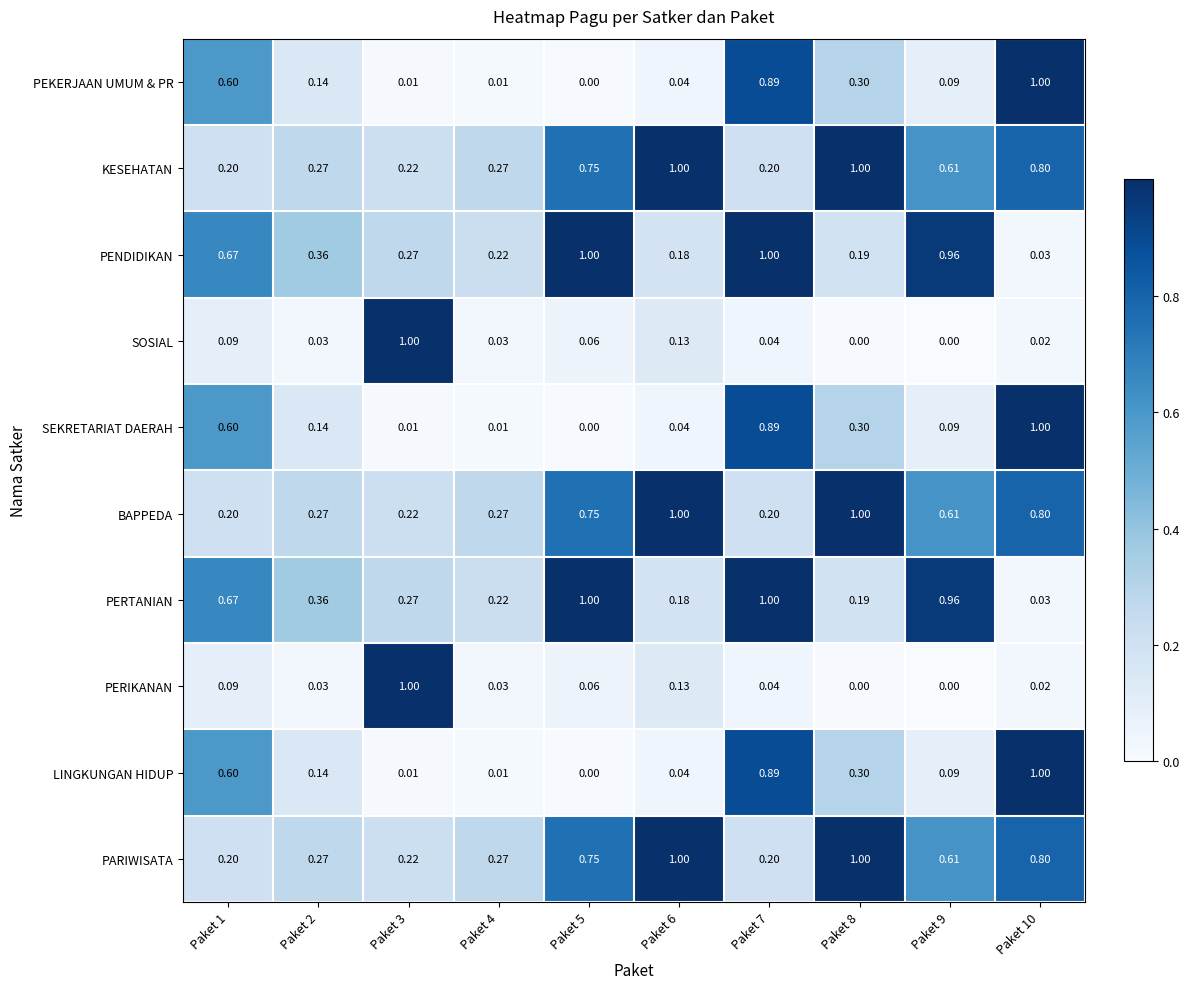

Is the value of PARIWISATA at Paket 8 greater than the value of SOSIAL at Paket 7?

Yes